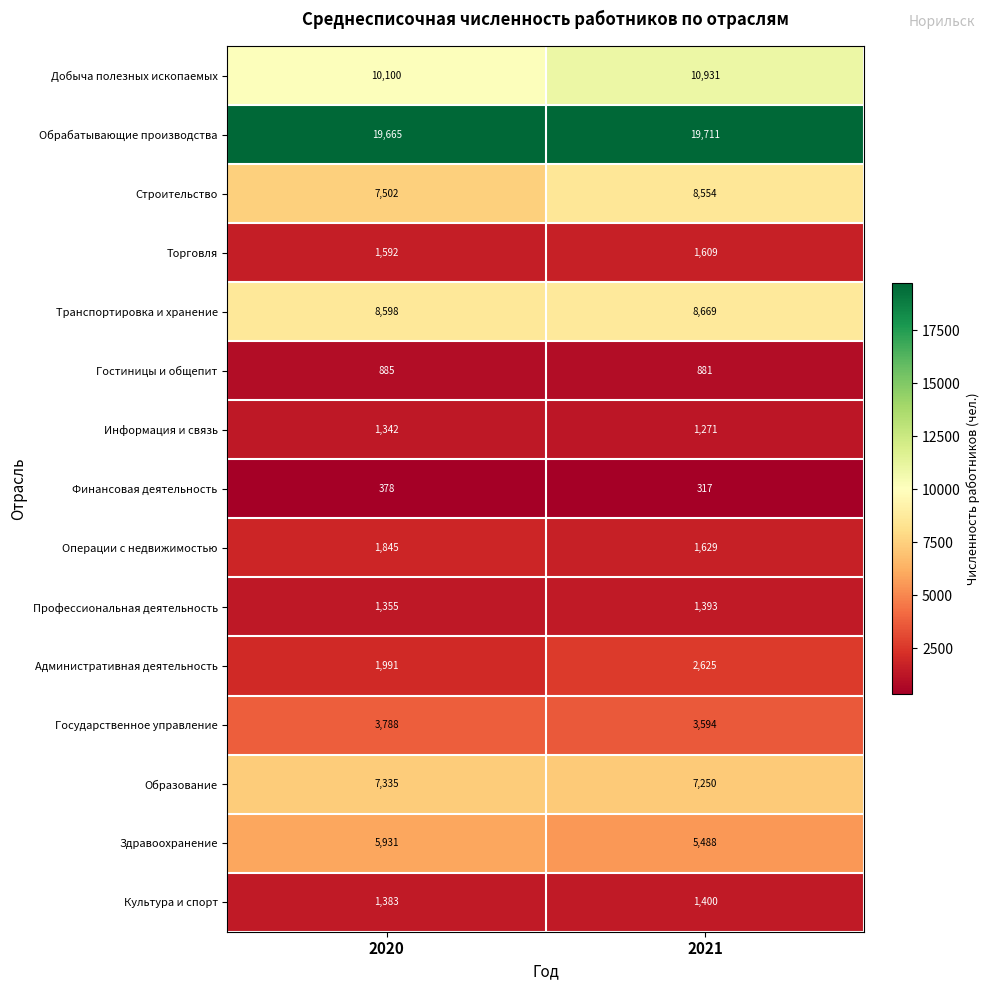

What is the maximum value shown in the chart?

19711